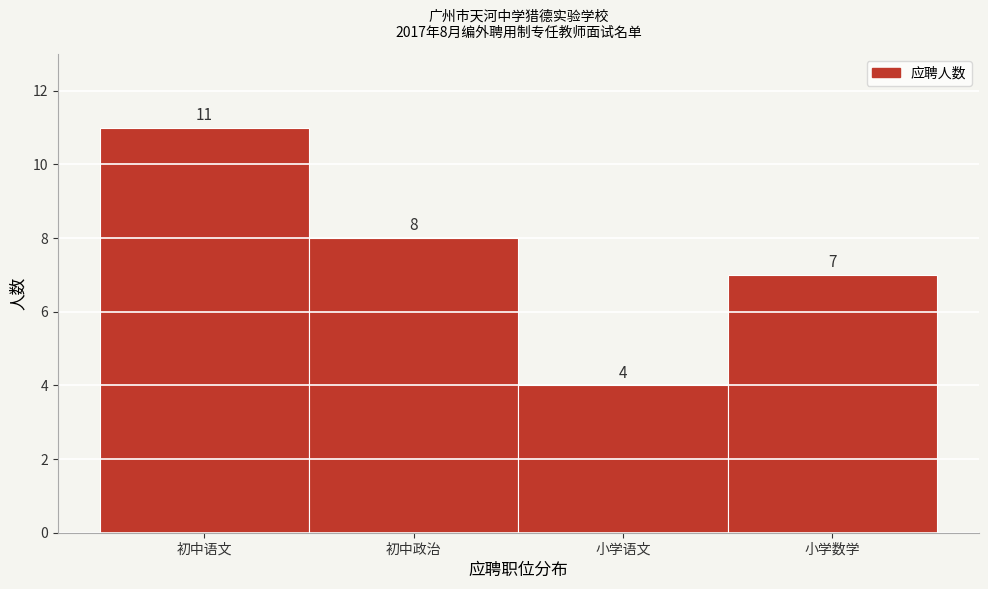

Reading left to right, transcribe all the data shown in this chart.

初中语文=11	初中政治=8	小学语文=4	小学数学=7